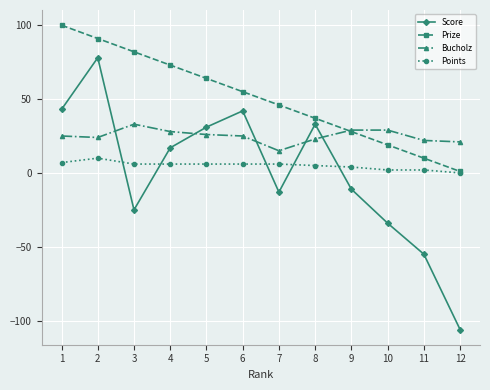

List the series in order of their peak value, highest first.

Prize, Score, Bucholz, Points